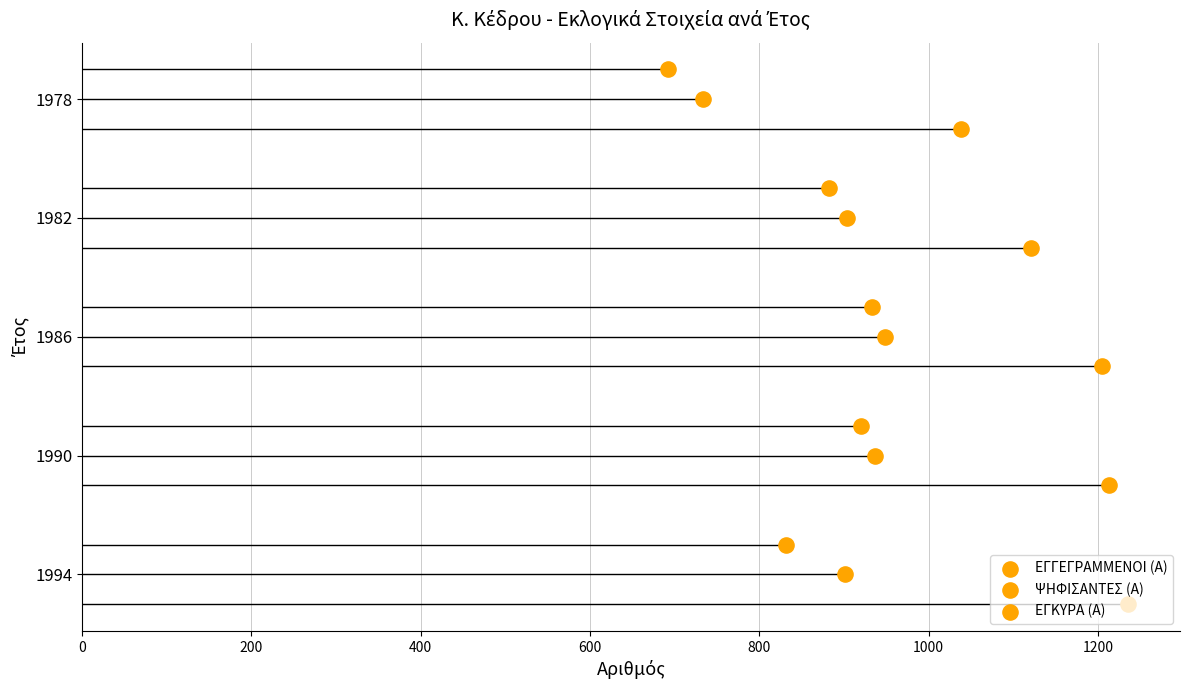

Which series contains the lowest Y value?

ΕΓΓΕΓΡΑΜΜΕΝΟΙ (Α)